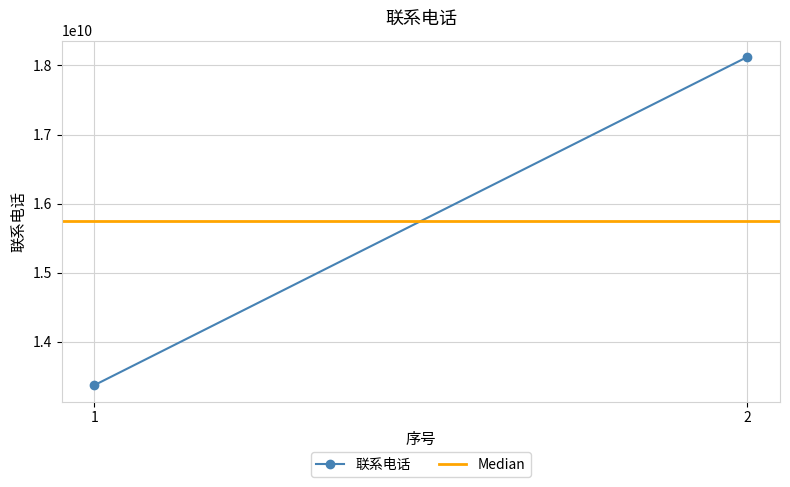

Which series has the largest total across all categories?

联系电话